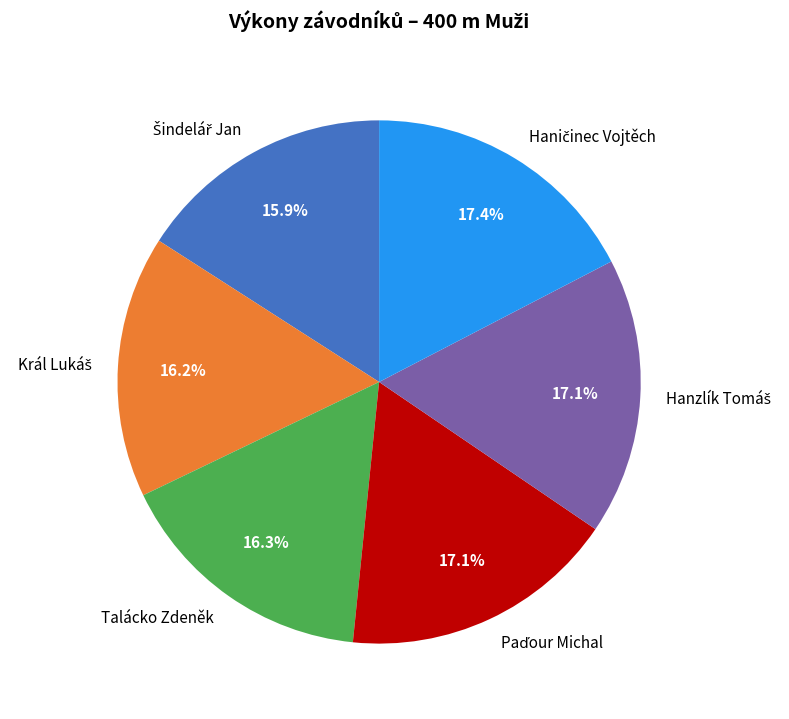

Is there any slice that represents more than half of the pie?

No